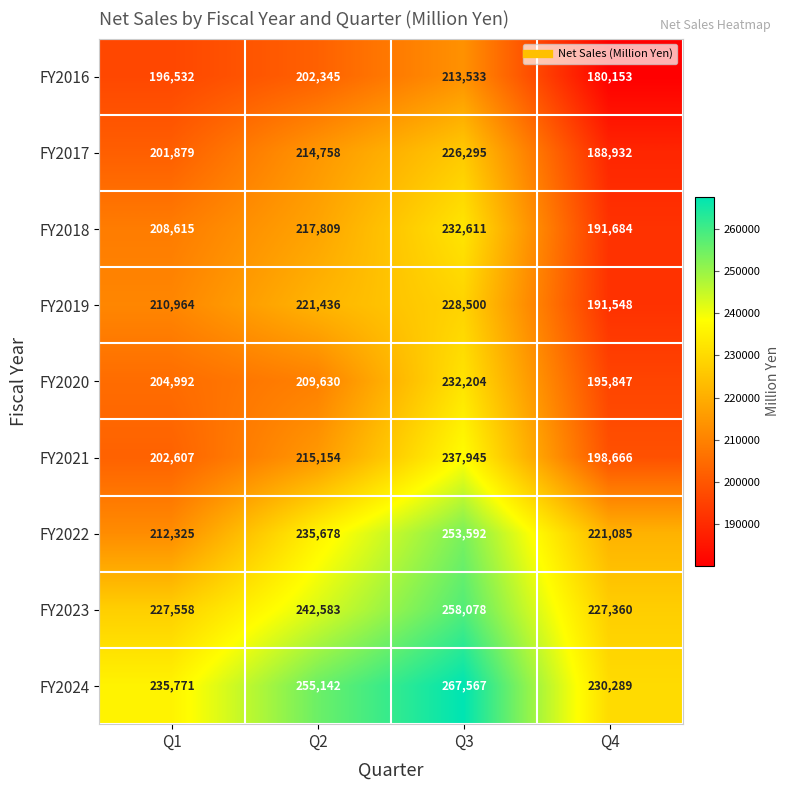

What is the average value of the FY2024 series?

247192